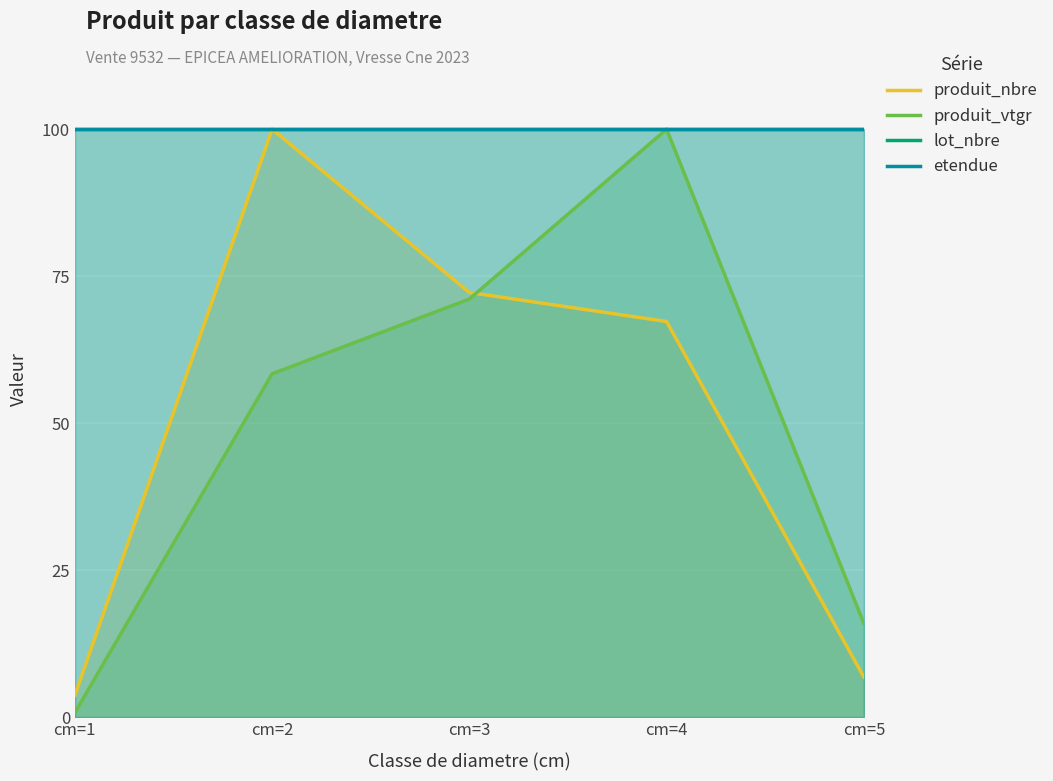

At which label does produit_nbre reach its peak?

cm=2